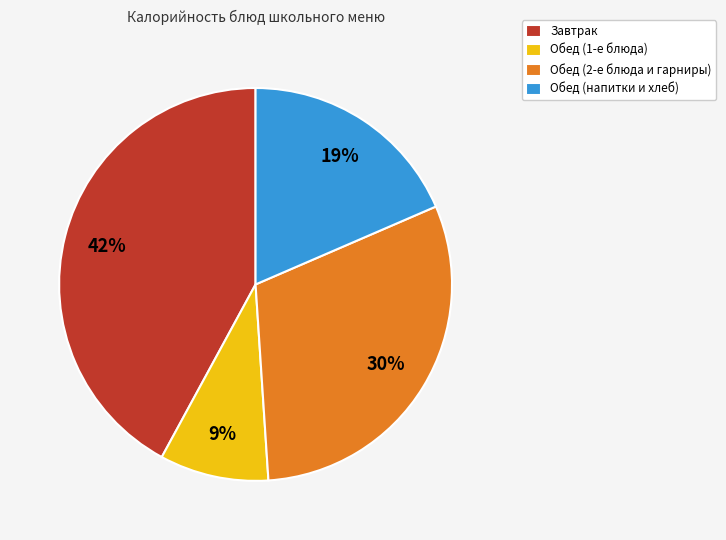

To the nearest percent, what is the difference between the largest and smallest slice percentages?

33%